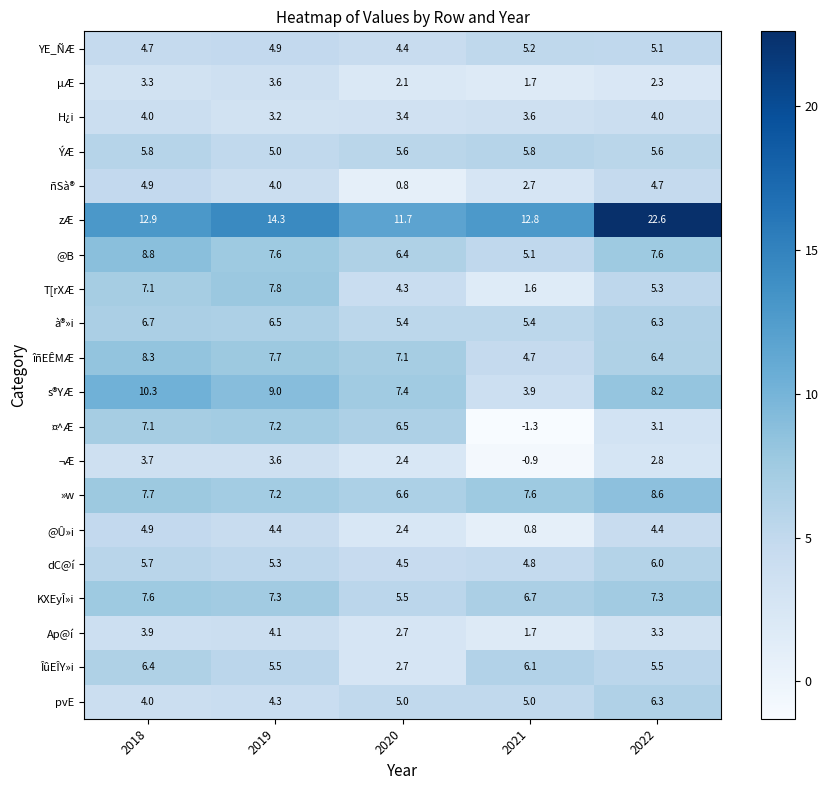

What is the difference between the maximum and minimum values in the YE_ÑÆ series?

0.8